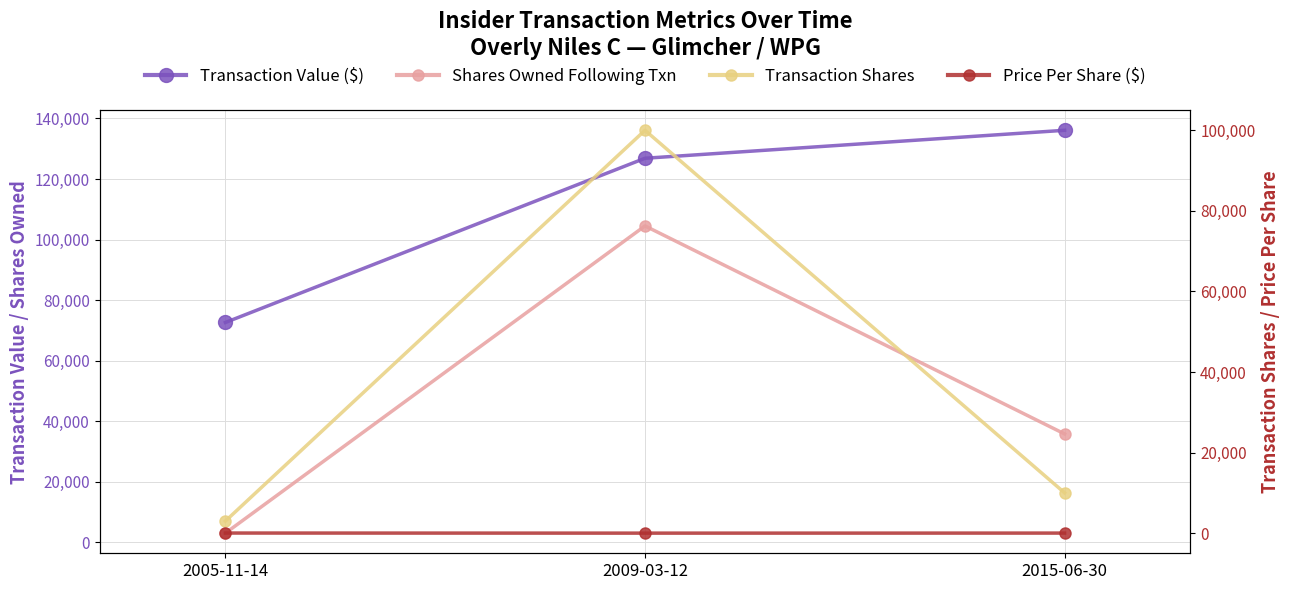

At which label is Price Per Share ($) closest to 12?

2015-06-30